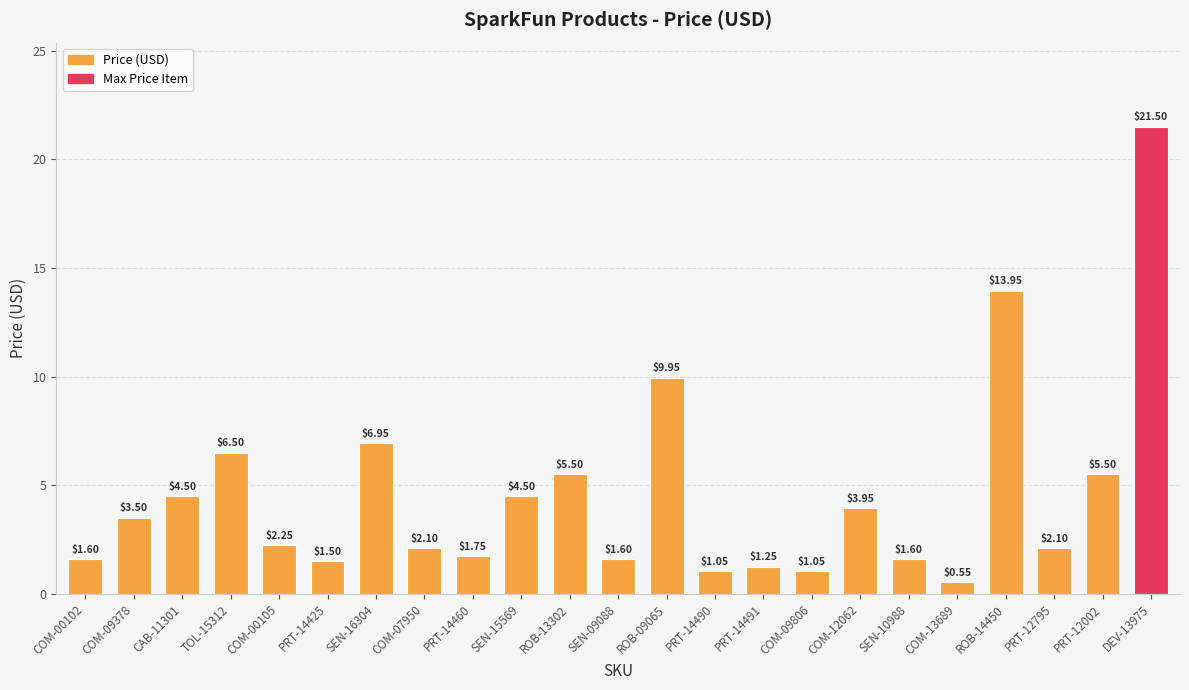

How many categories are shown in the chart?

23